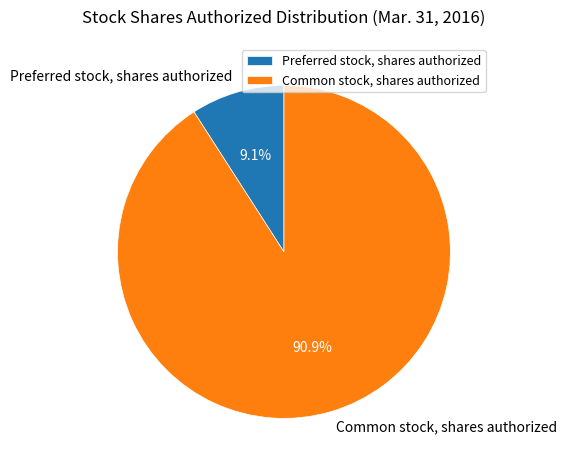

To the nearest percent, what percentage of the pie is Common stock, shares authorized?

91%